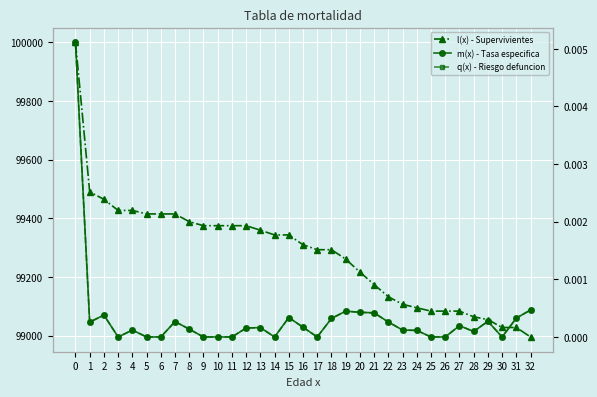

Count the number of data series in this chart.

3